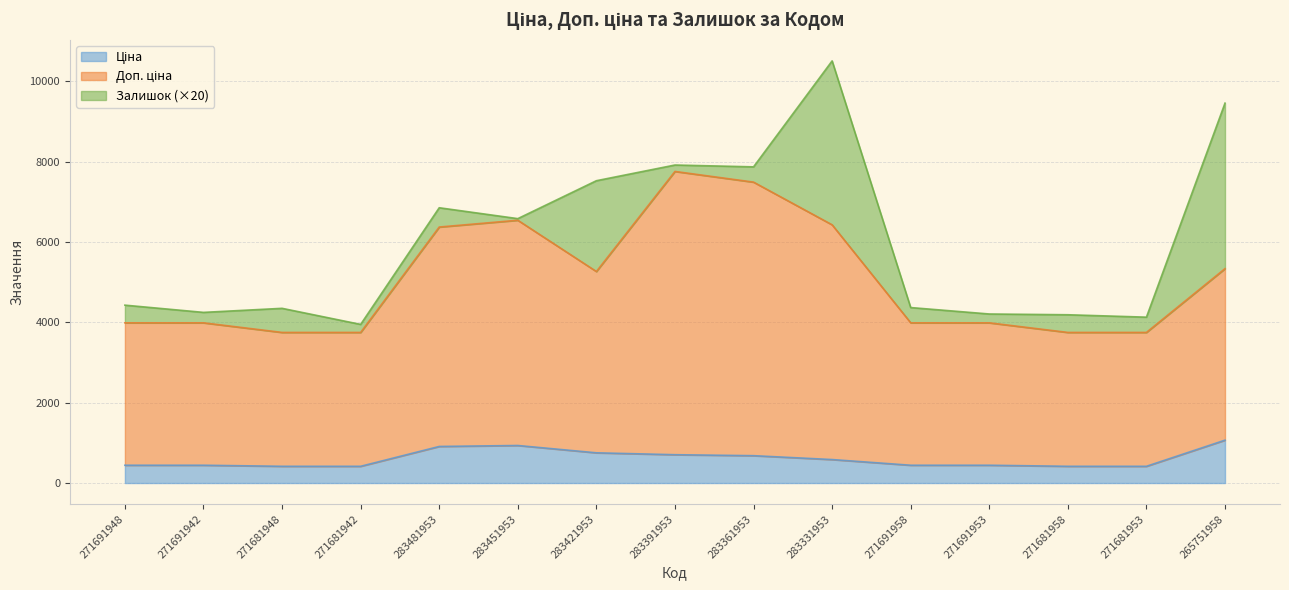

True or false: Ціна and Доп. ціна cross at least once.

False